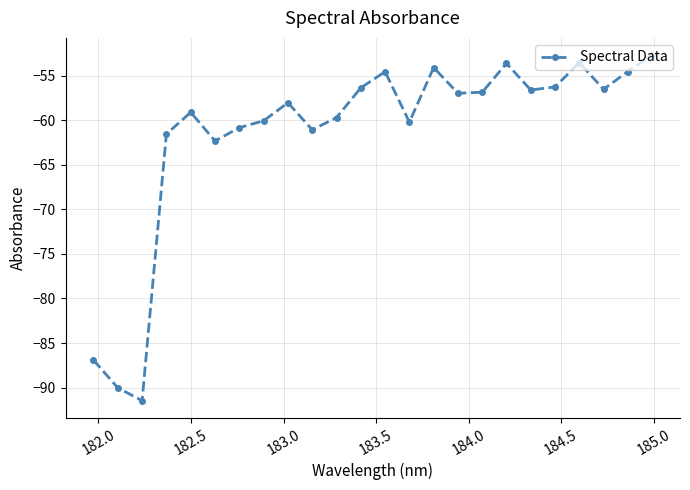

What is the maximum value shown in the chart?

-52.7